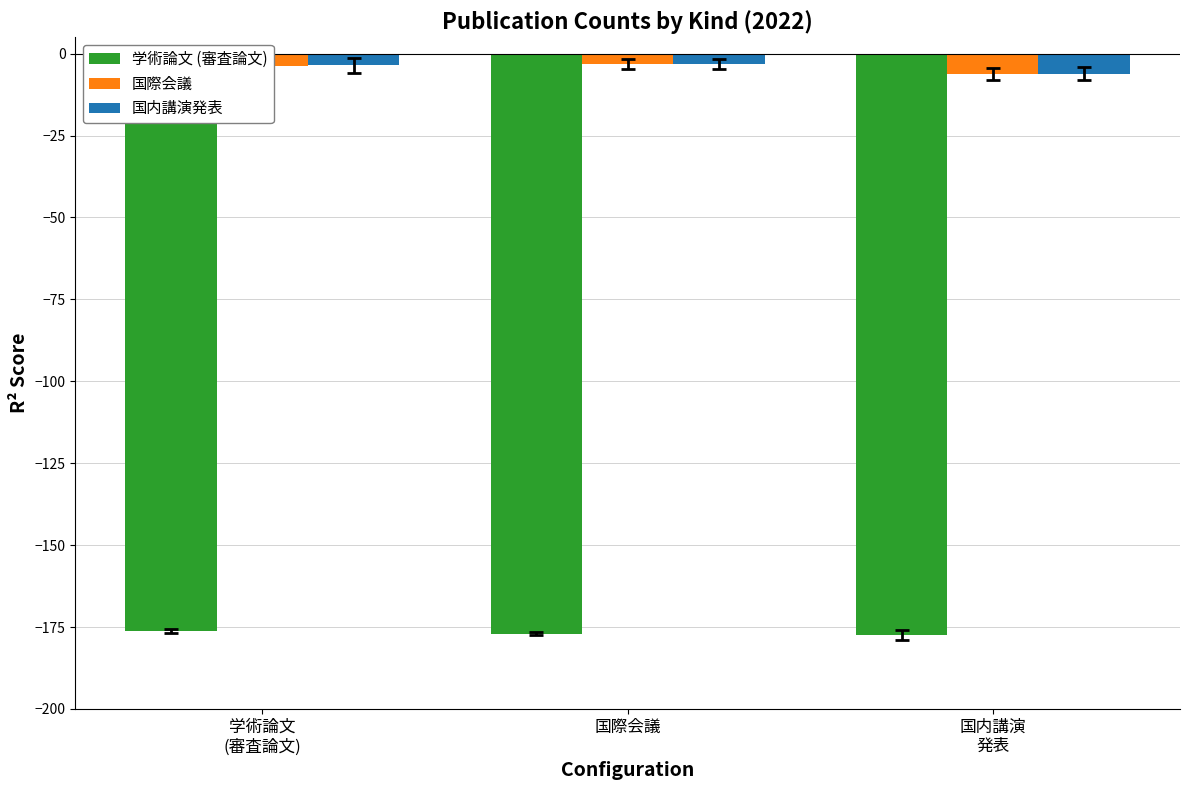

What is the maximum value for 学術論文 (審査論文)?

-176.2